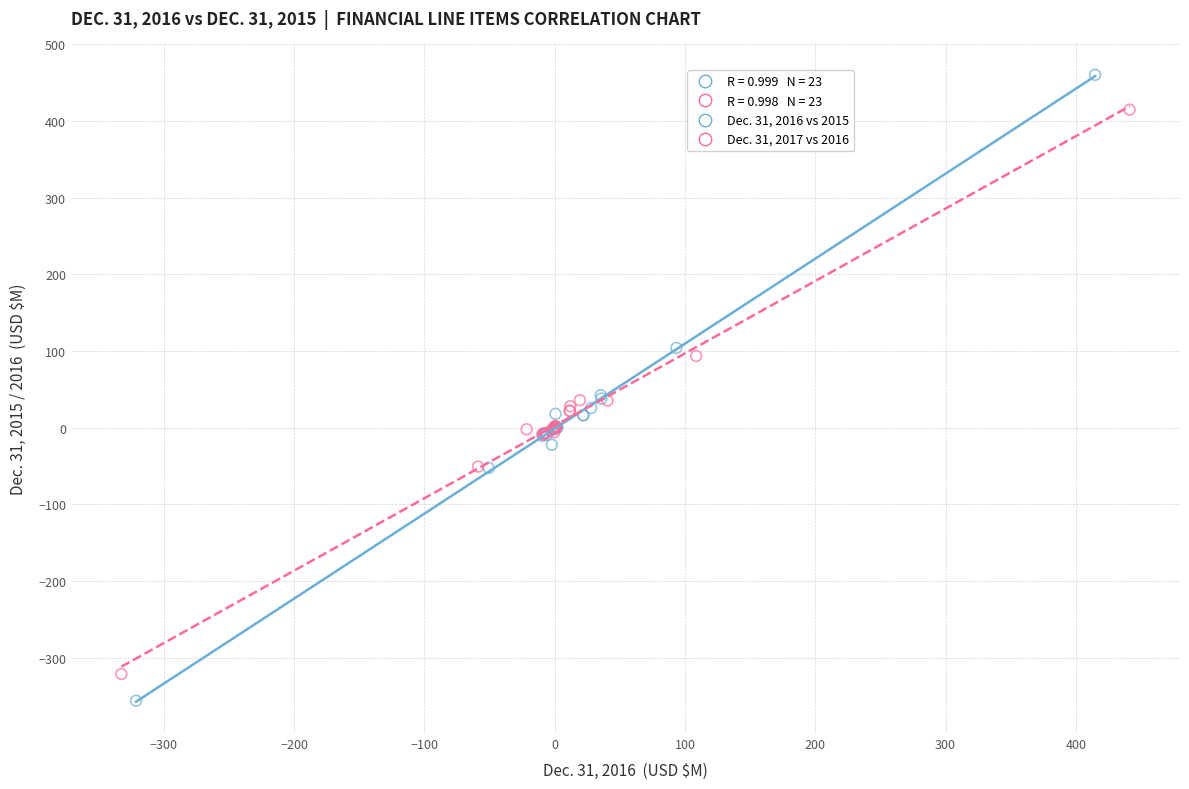

Which series contains the lowest Y value?

Dec. 31, 2016 vs 2015